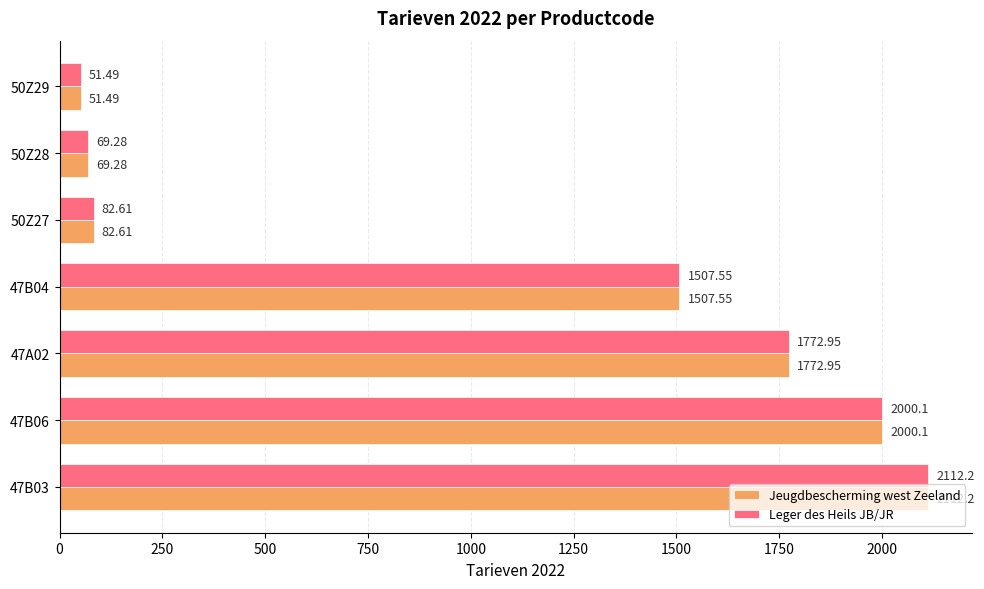

List the labels in order of Jeugdbescherming west Zeeland value, smallest first.

50Z29, 50Z28, 50Z27, 47B04, 47A02, 47B06, 47B03